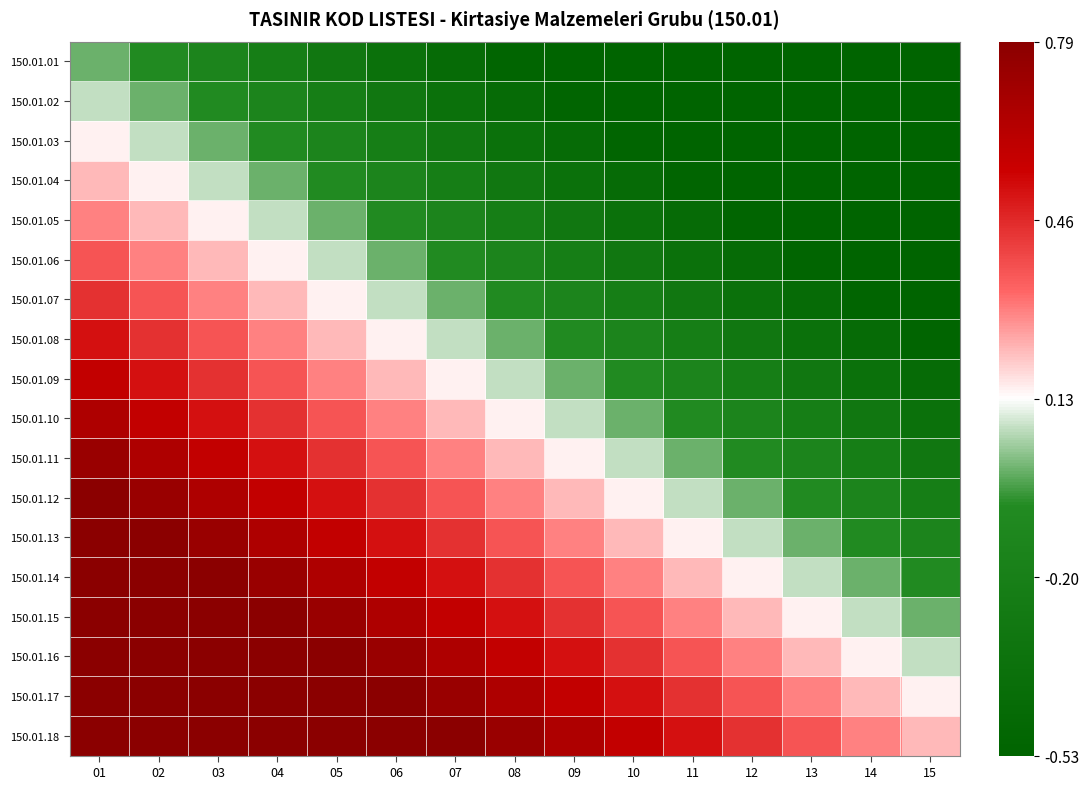

What is the total value across all series at 07?

3.3